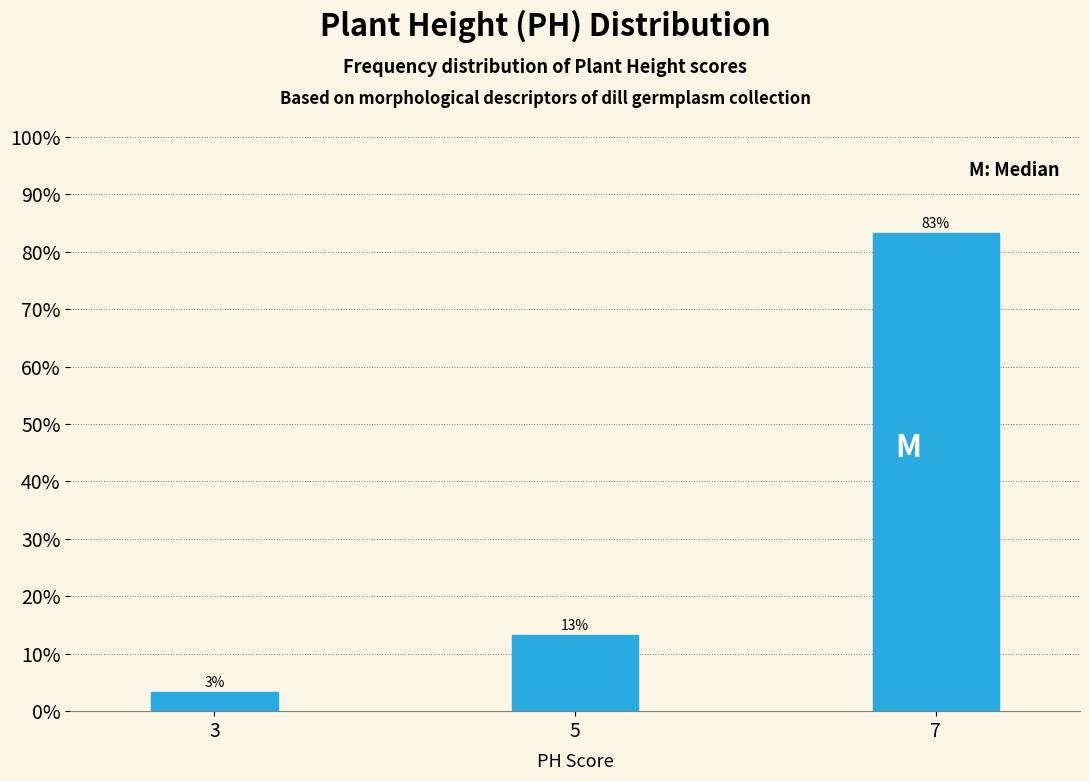

How many bars are there in total?

3